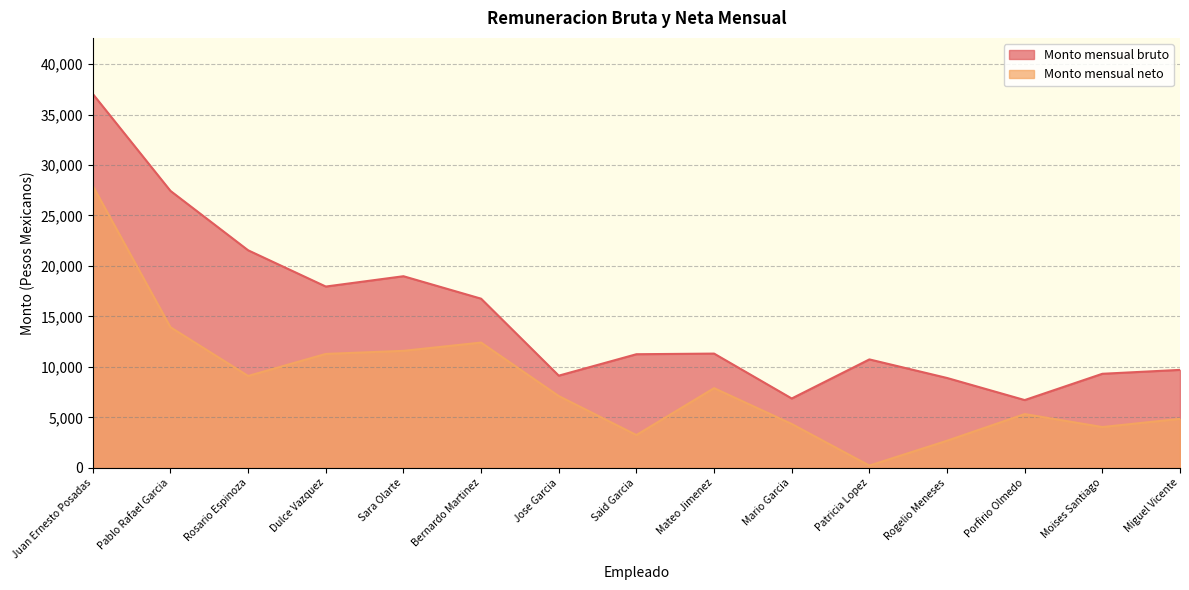

Is it true that Monto mensual neto equals 7257.0 at Moises Santiago?

False